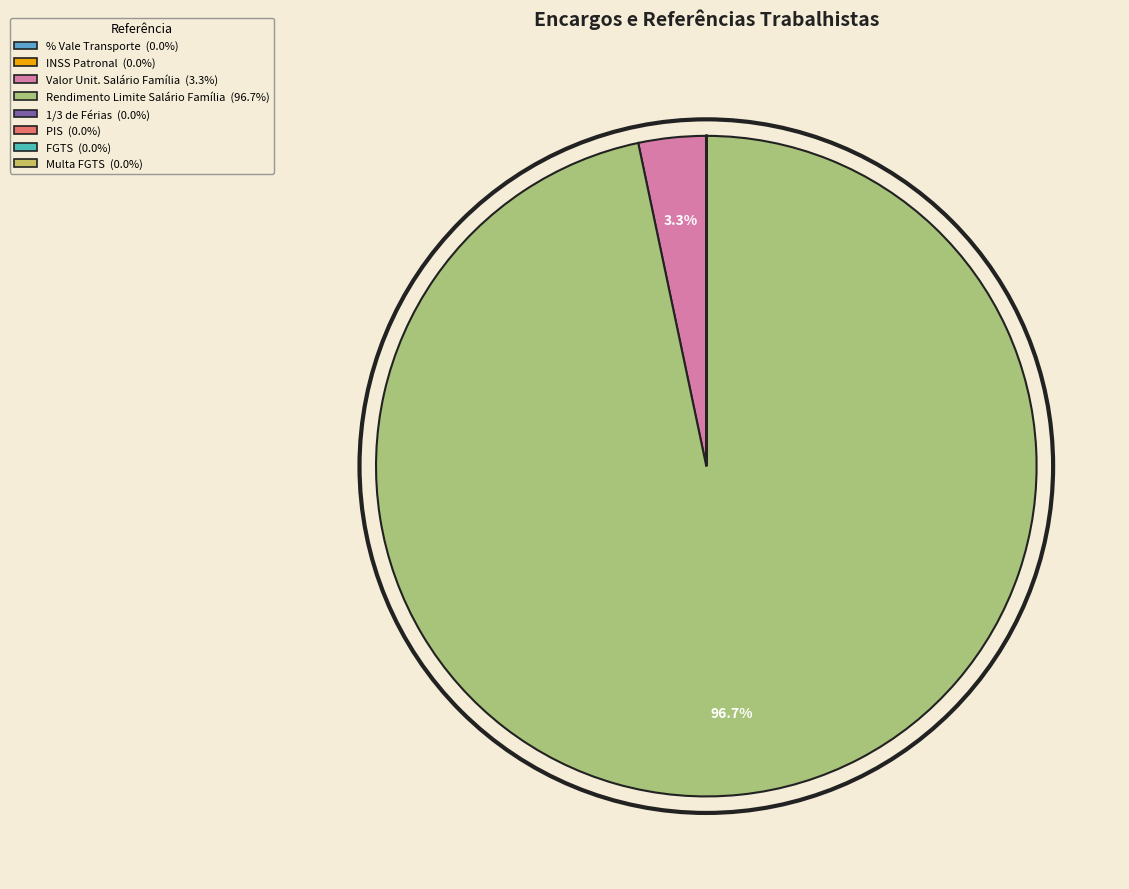

Does any single category account for the majority?

Yes